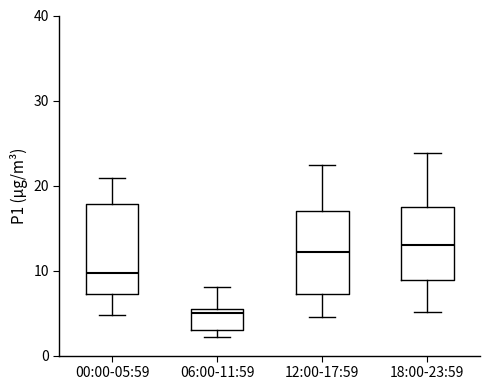

Reading left to right, transcribe this box plot: for each box, give where its median line is, the range the box spans, and where its two whiskers end, as read against the y-axis. The values are not printed on the chart, so give them approximately, as read against the axis.

00:00-05:59: median 10, box 7 to 18, whiskers 5 to 21
06:00-11:59: median 5, box 3 to 6, whiskers 2 to 8
12:00-17:59: median 12, box 7 to 17, whiskers 5 to 22
18:00-23:59: median 13, box 9 to 17, whiskers 5 to 24